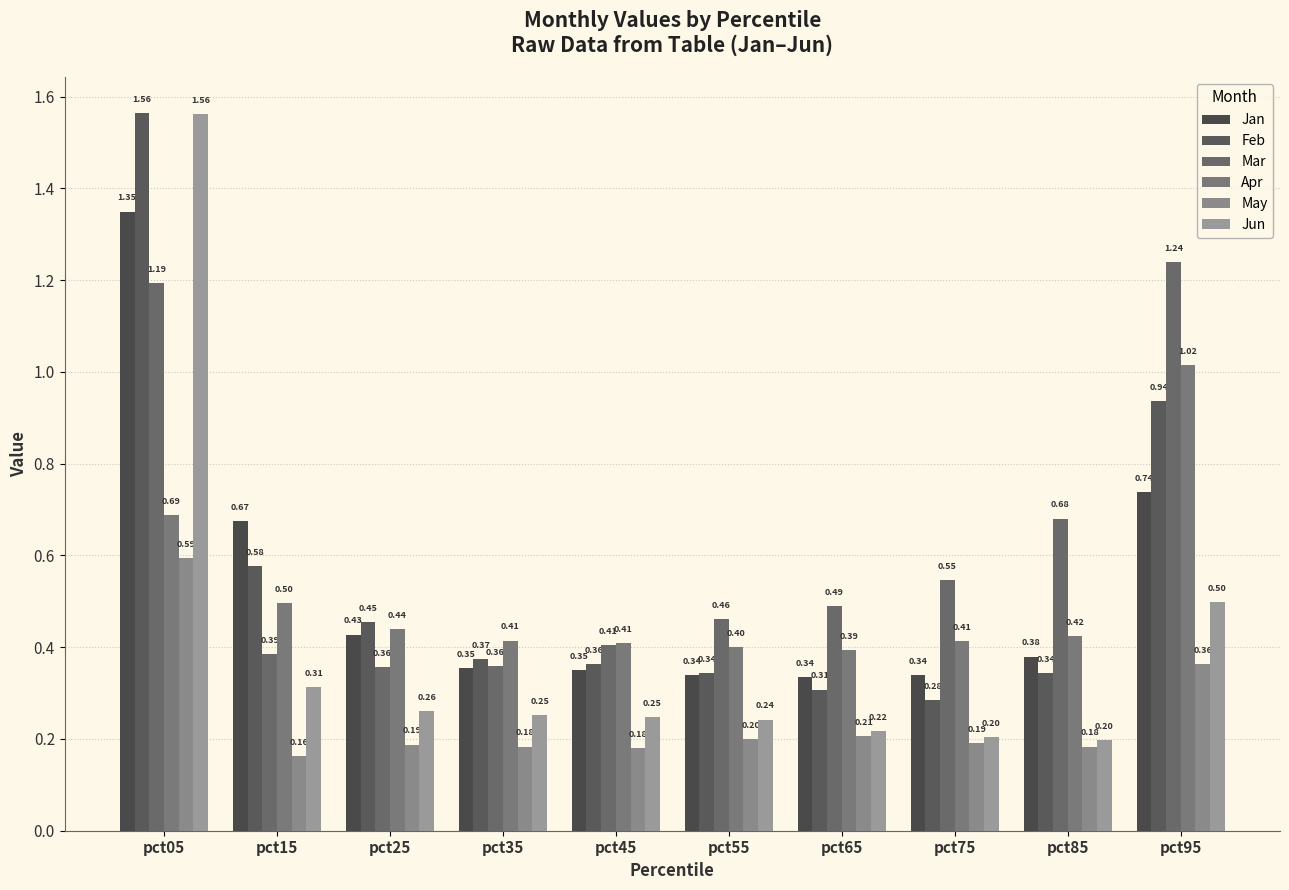

What is the difference between the maximum and minimum values in the Jun series?

1.4